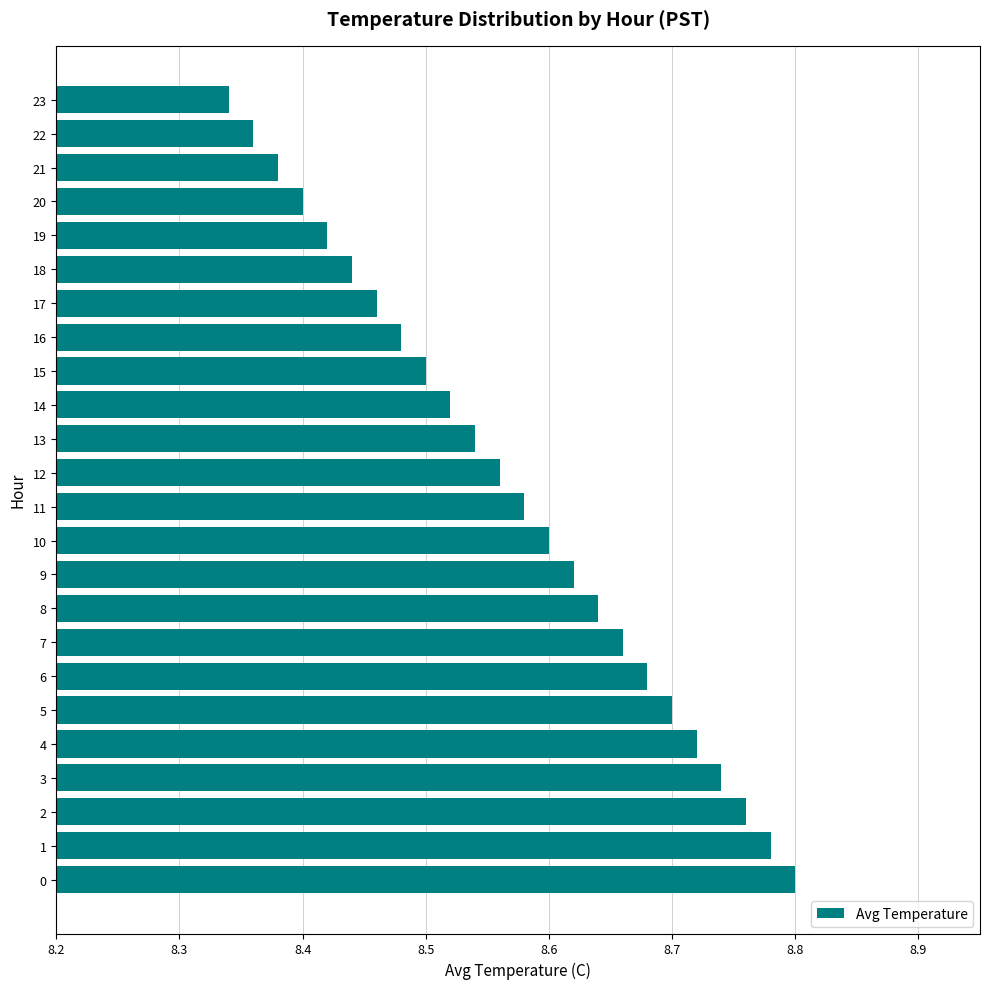

What is the sum of all values?

205.7